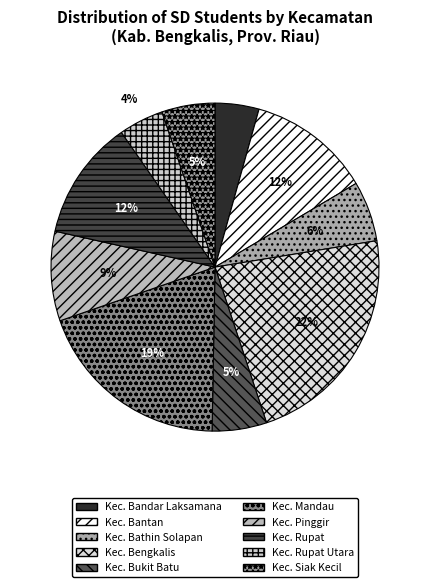

Which category has the smallest portion of the pie?

Kec. Bandar Laksamana